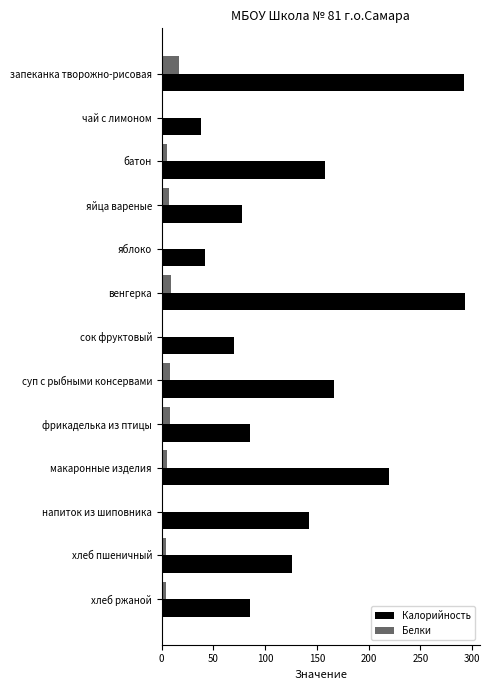

What is the maximum value for Калорийность?

293.0